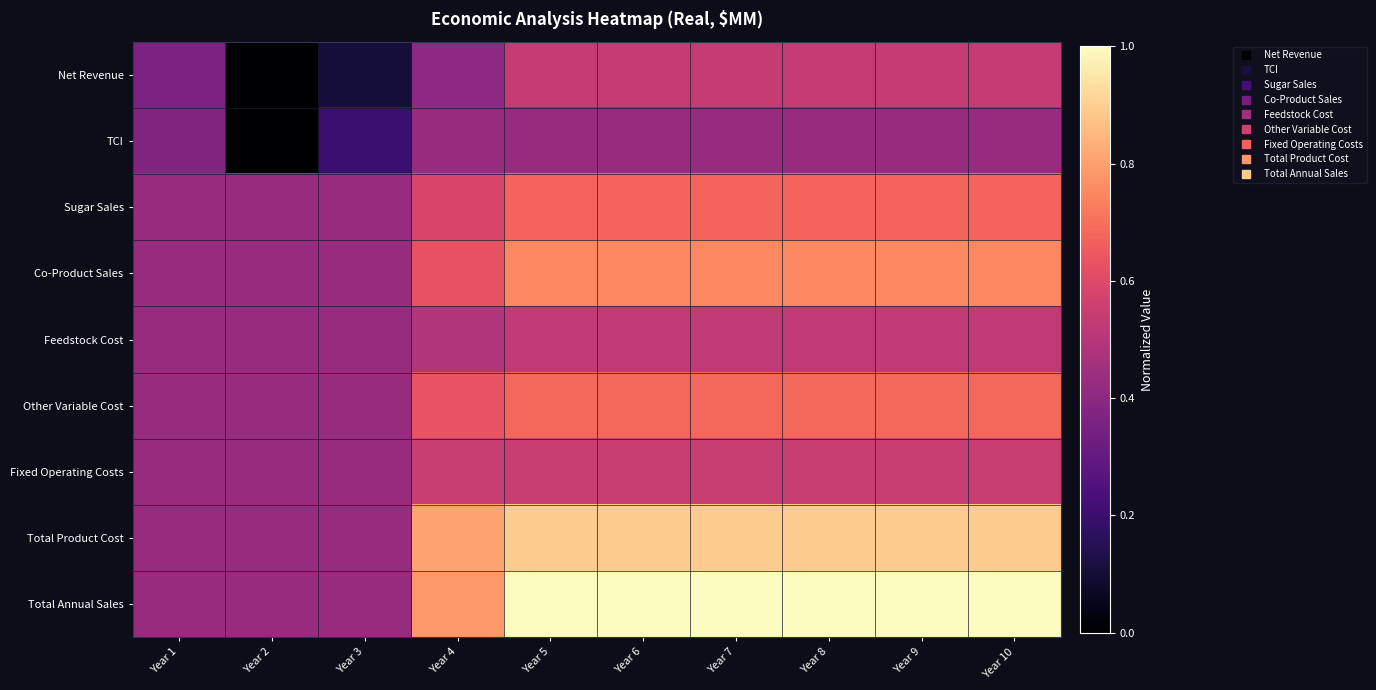

At how many categories does at least one series exceed 0?

10